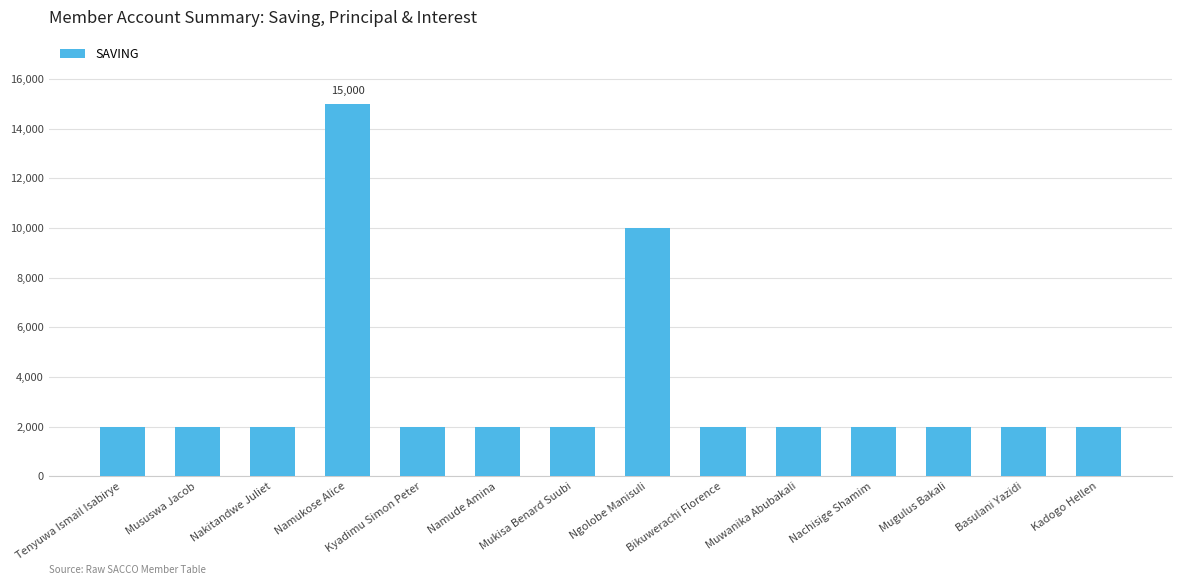

What is the sum of the values at Nakitandwe Juliet and Kadogo Hellen?

4000